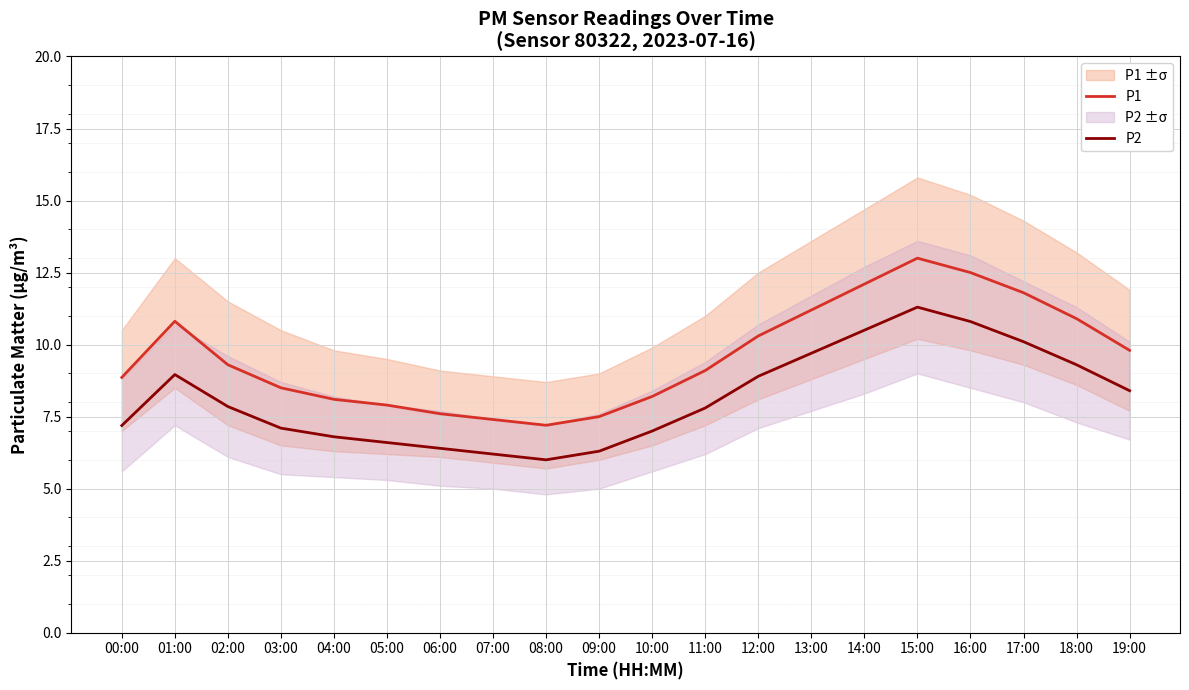

What is the label of the 12th point from the right?

08:00